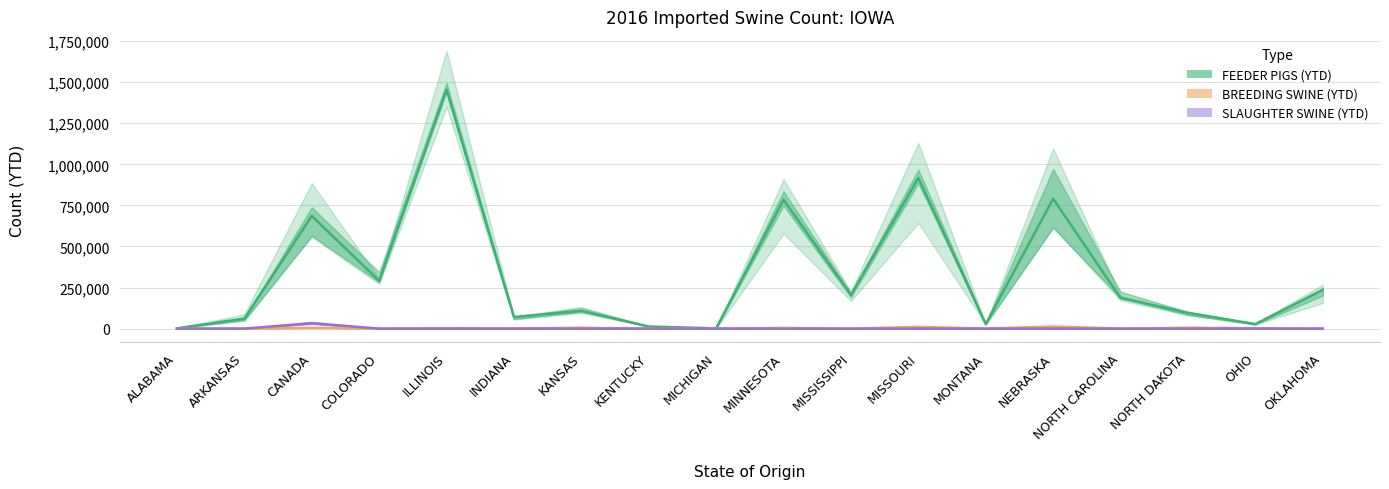

What is the label of the 14th point from the left?

NEBRASKA